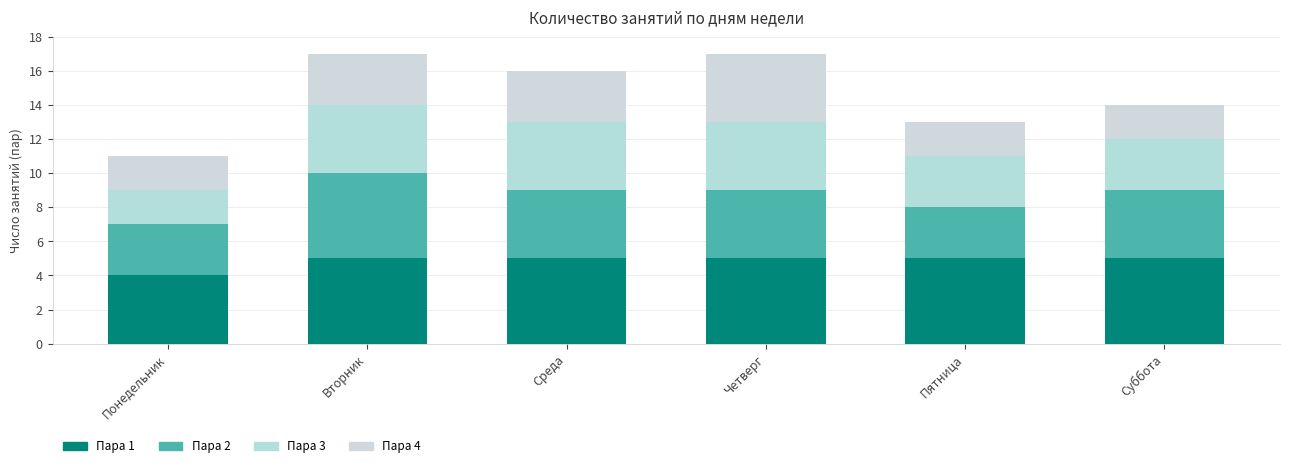

How many series are shown in this chart?

4